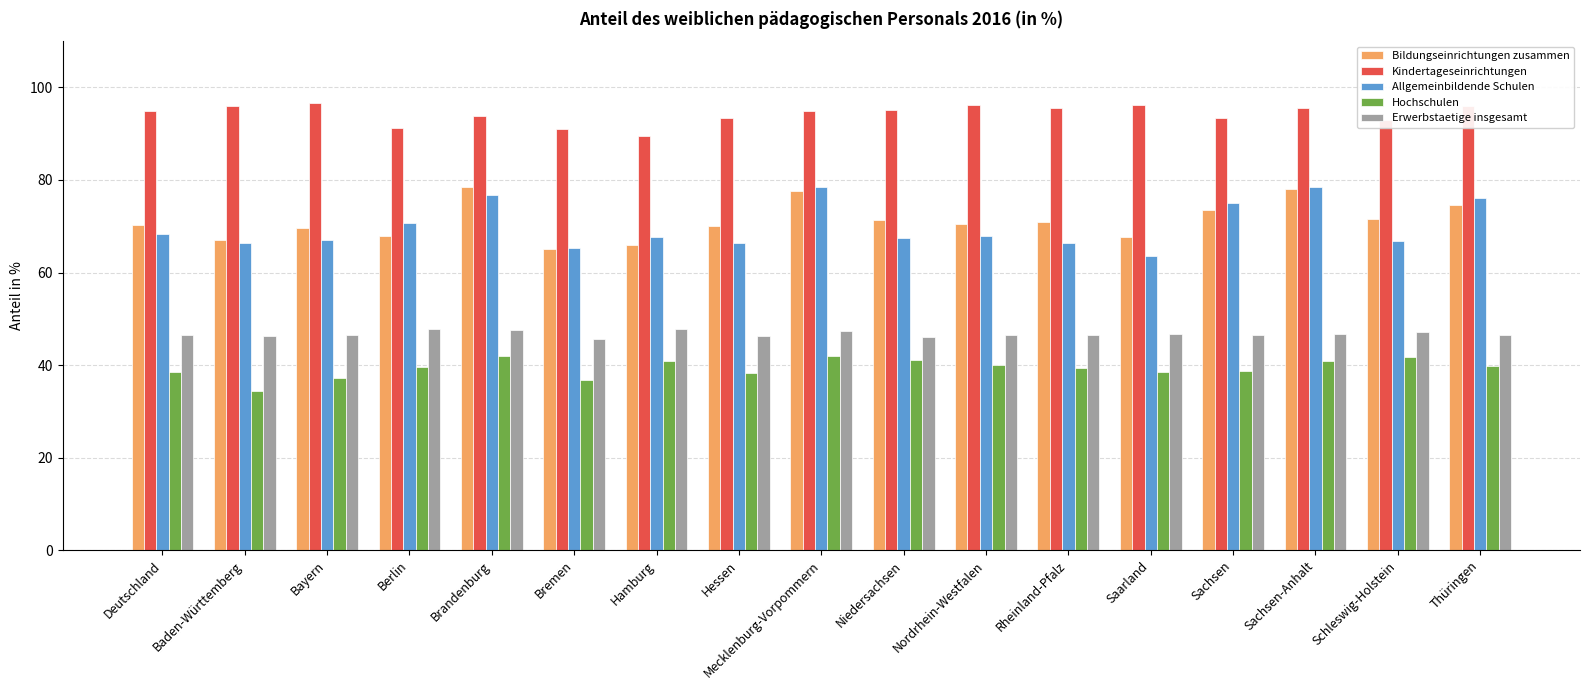

What is the average value of the Kindertageseinrichtungen series?

94.3